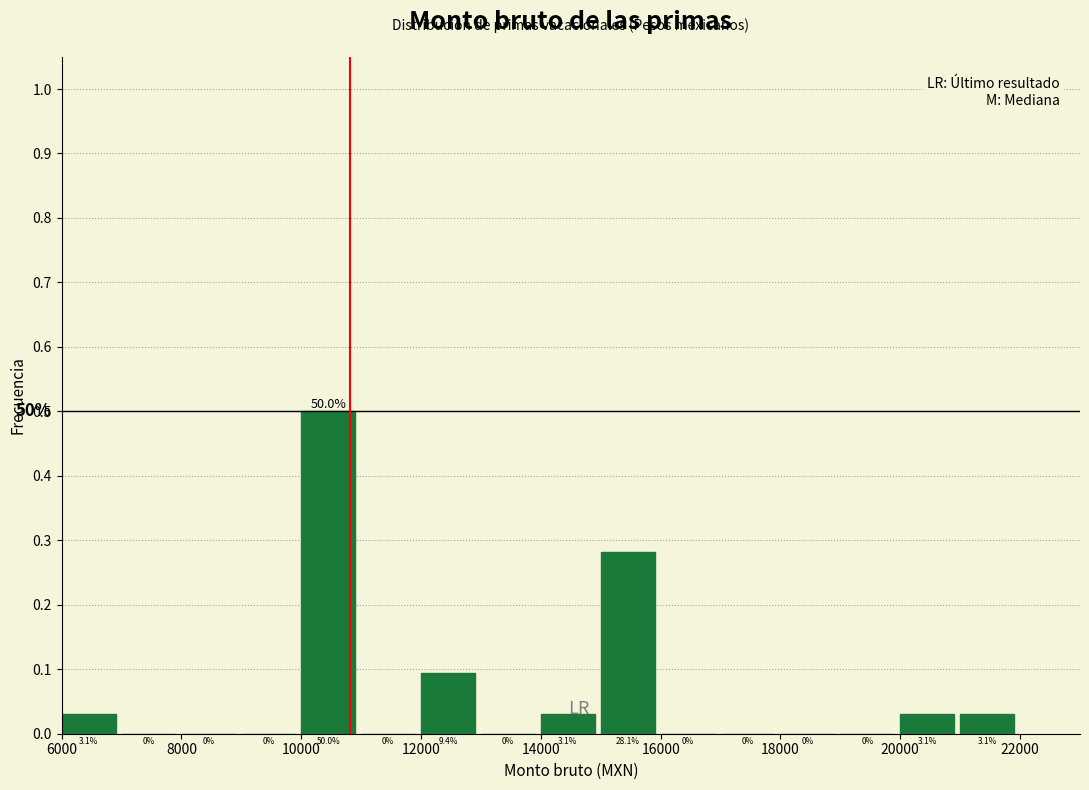

Over which range of the x-axis is the bar tallest?

10000 to 11000